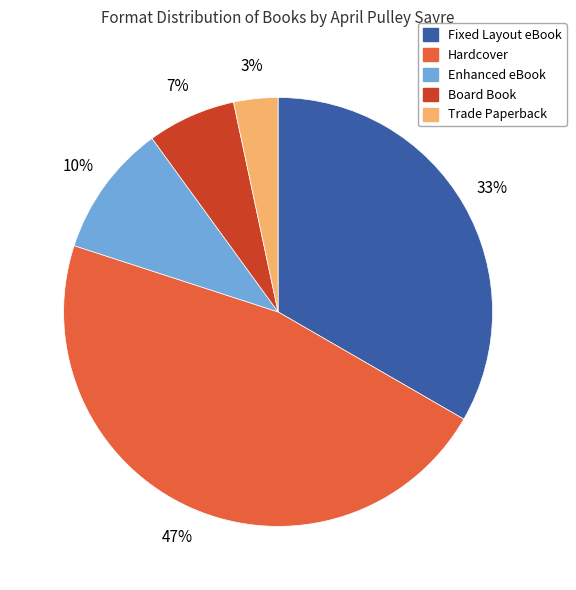

To the nearest percent, what is the average slice percentage?

20%